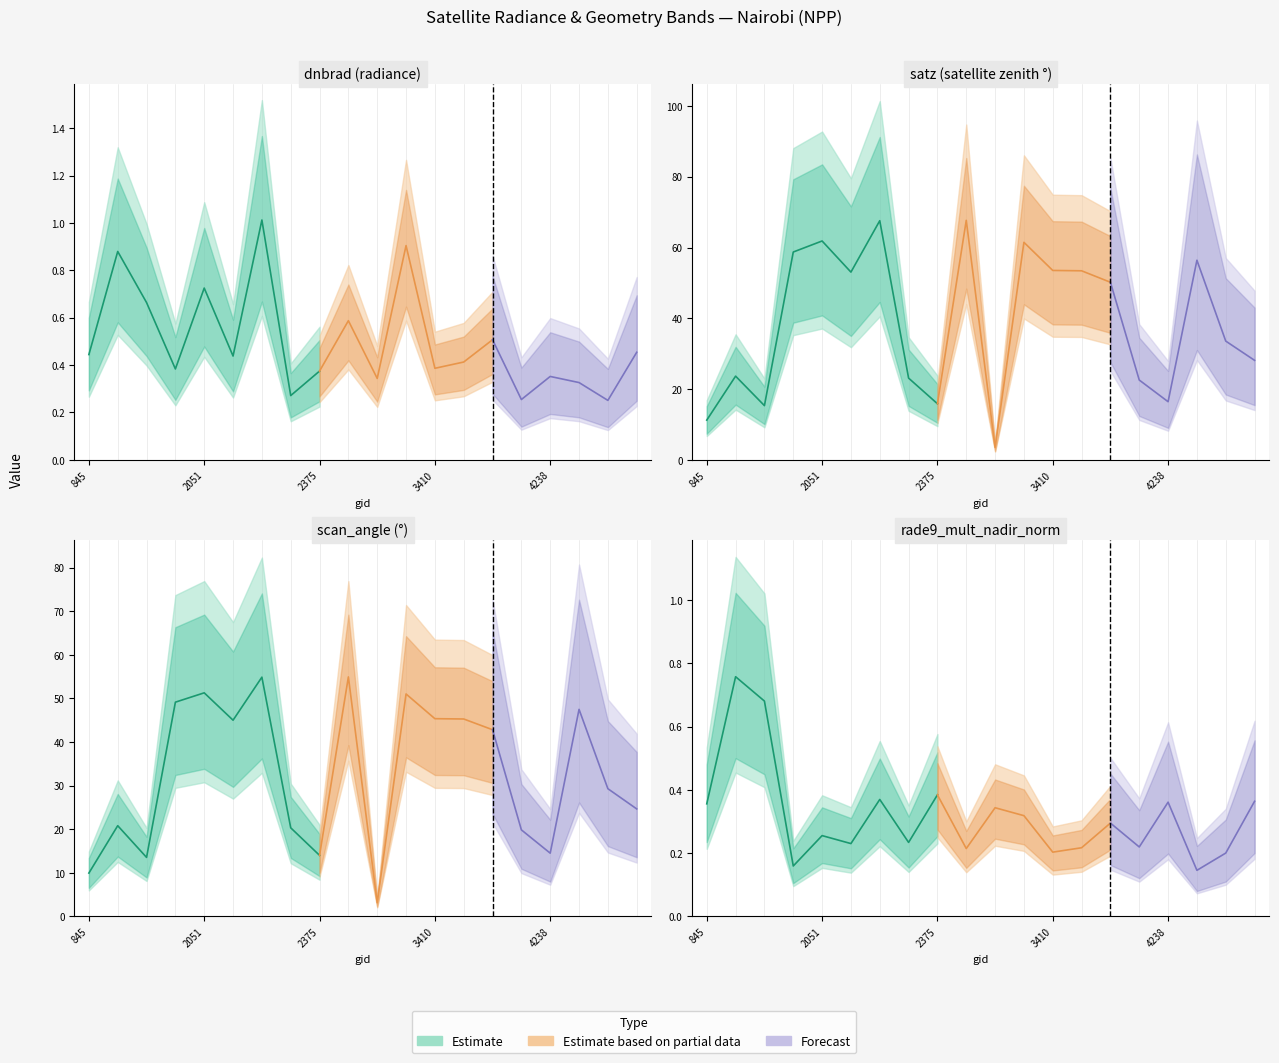

Which series has the largest total across all categories?

satz